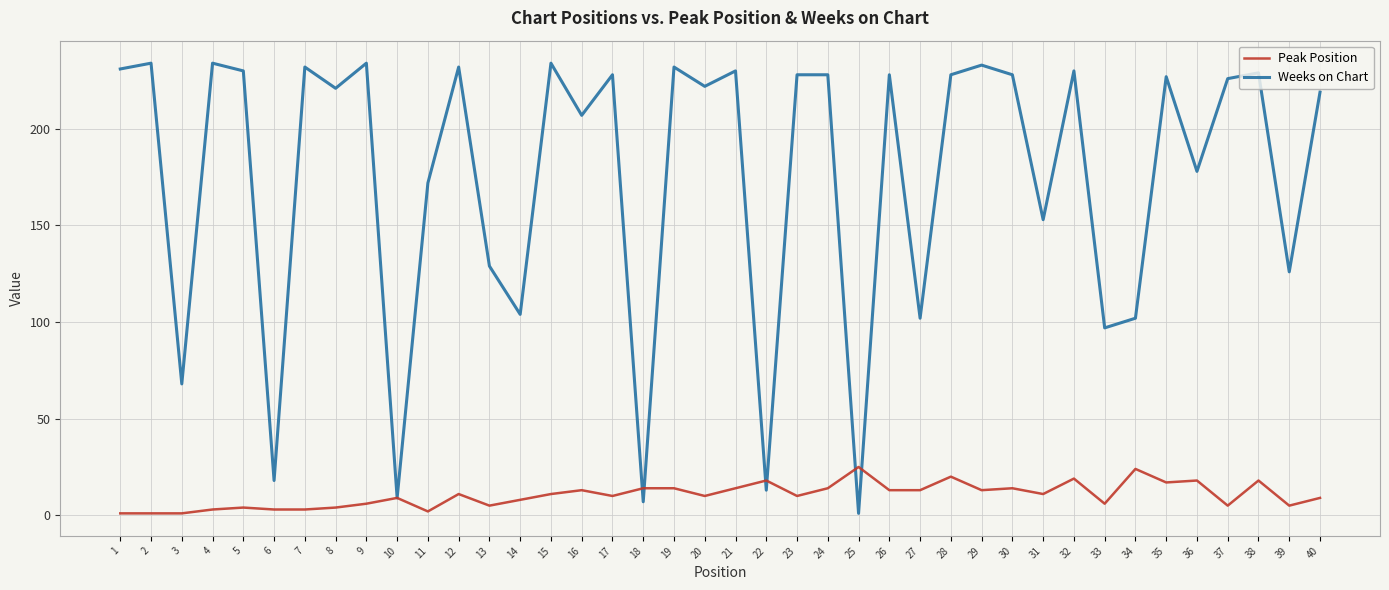

What are all the series names shown in the legend?

Peak Position, Weeks on Chart